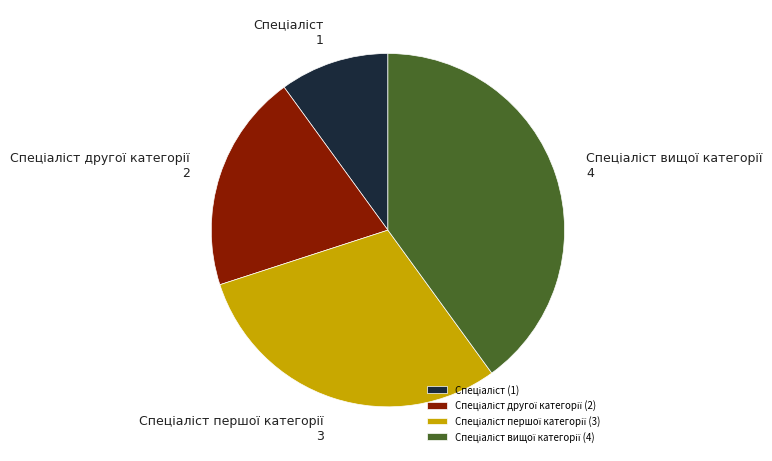

Is there any slice that represents more than half of the pie?

No